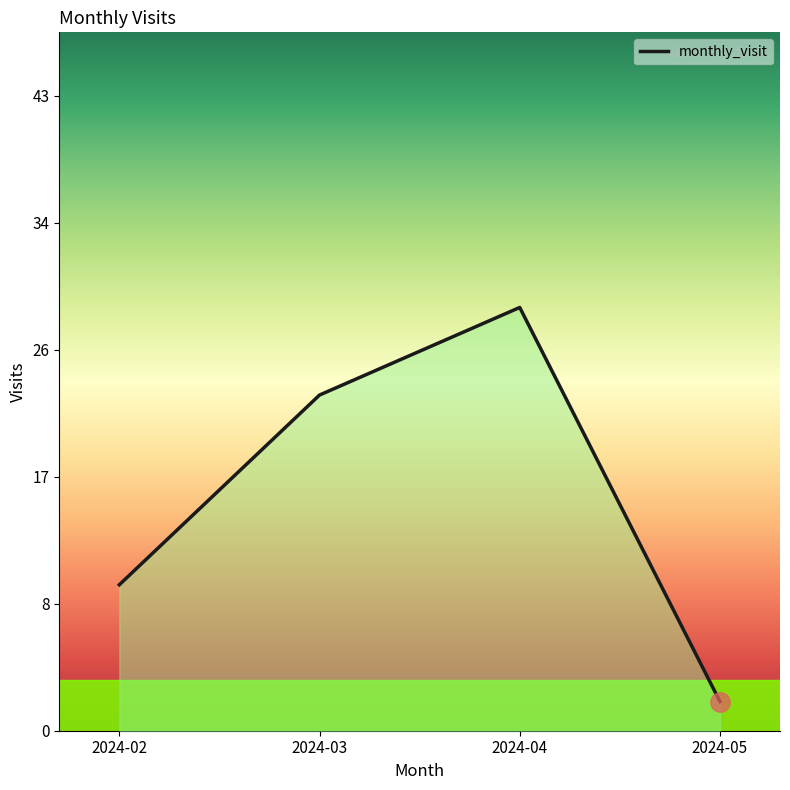

Reading left to right, what are all the values shown in this chart?

10	23	29	2